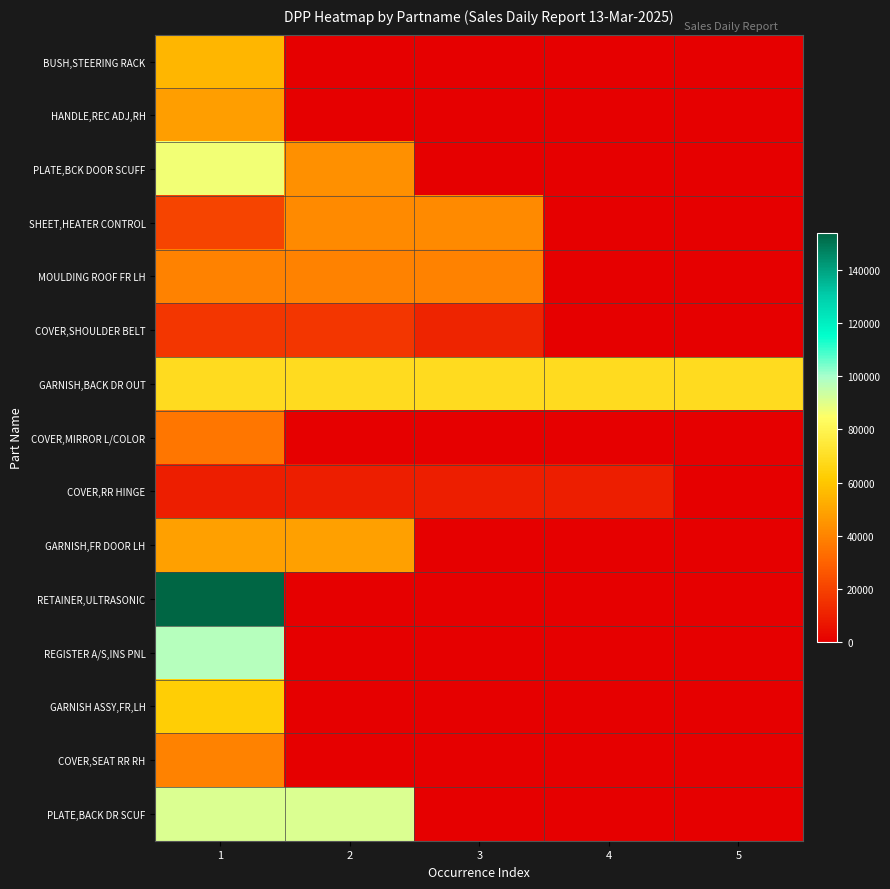

At how many categories does at least one series exceed 32454?

5